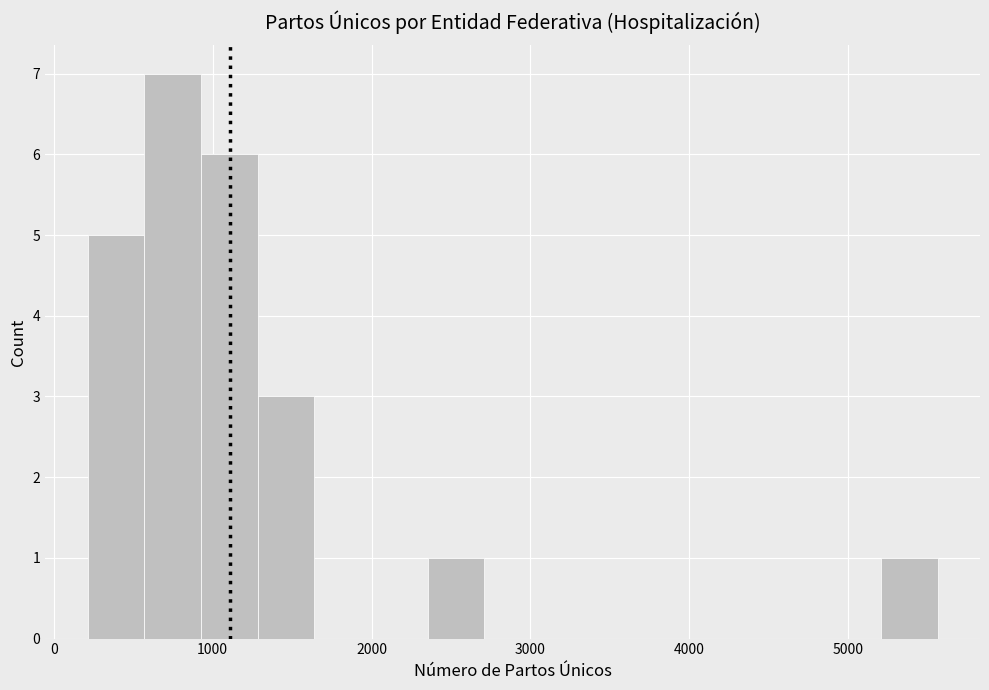

Read against the x-axis, roughly where is the centre of the tallest bar?

700